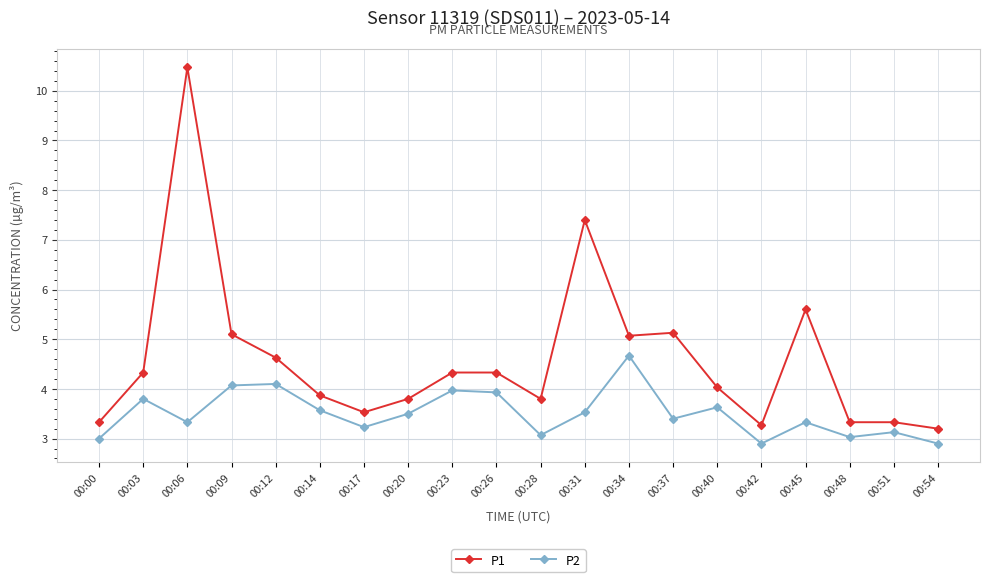

True or false: P2 and P1 cross at least once.

False